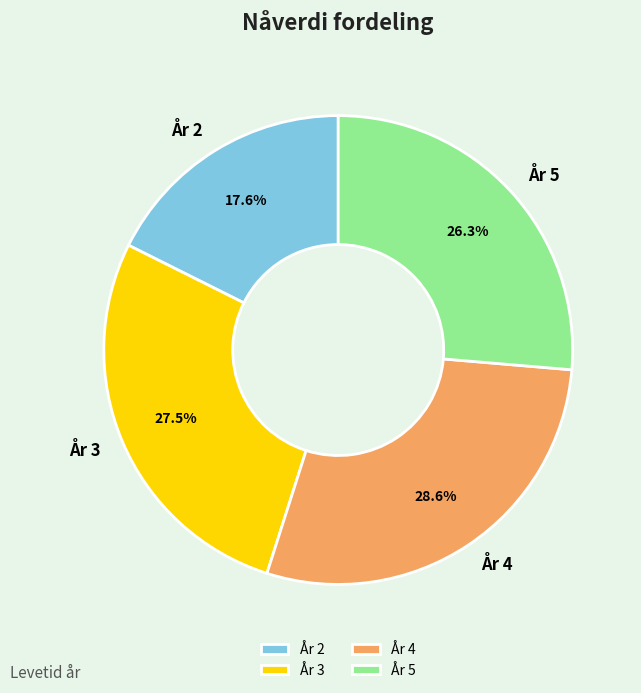

Between År 3 and År 2, which is larger?

År 3